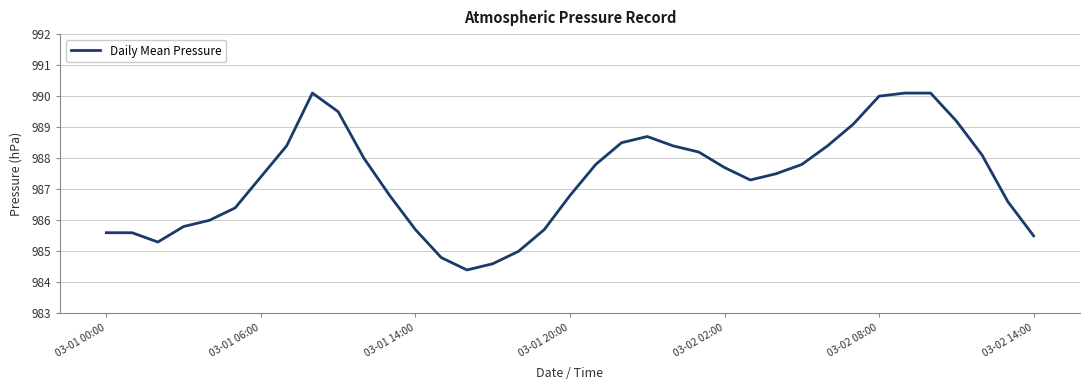

How many distinct data groups are displayed?

1